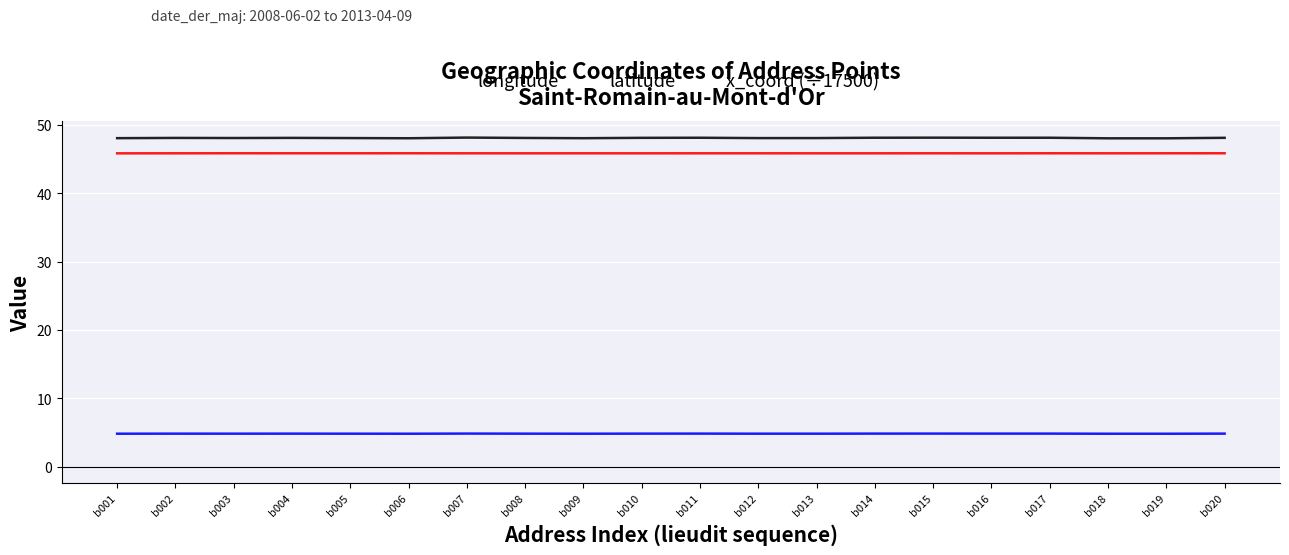

Which series has the largest total across all categories?

x_coord (÷17500)